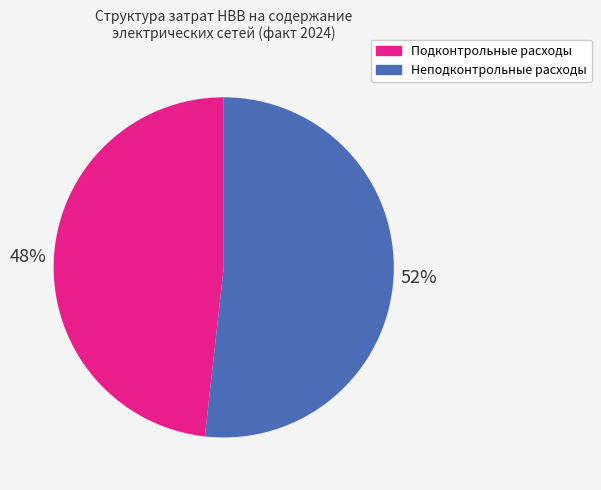

Rank the categories by value from lowest to highest.

Подконтрольные расходы, Неподконтрольные расходы